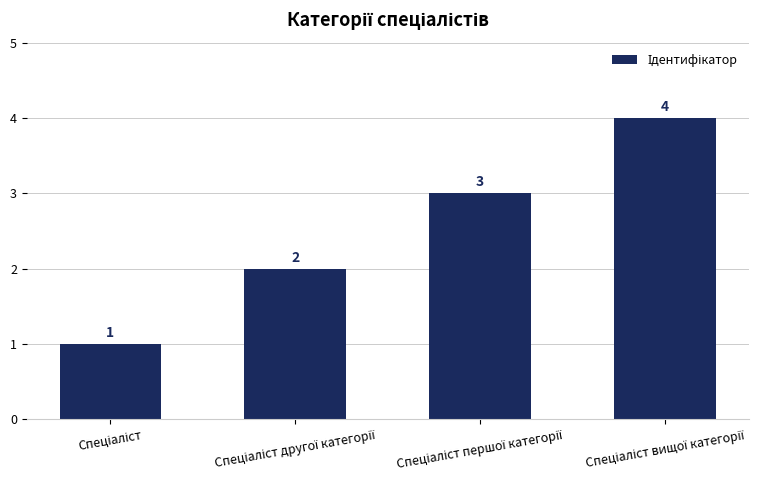

What is the smallest value displayed?

1